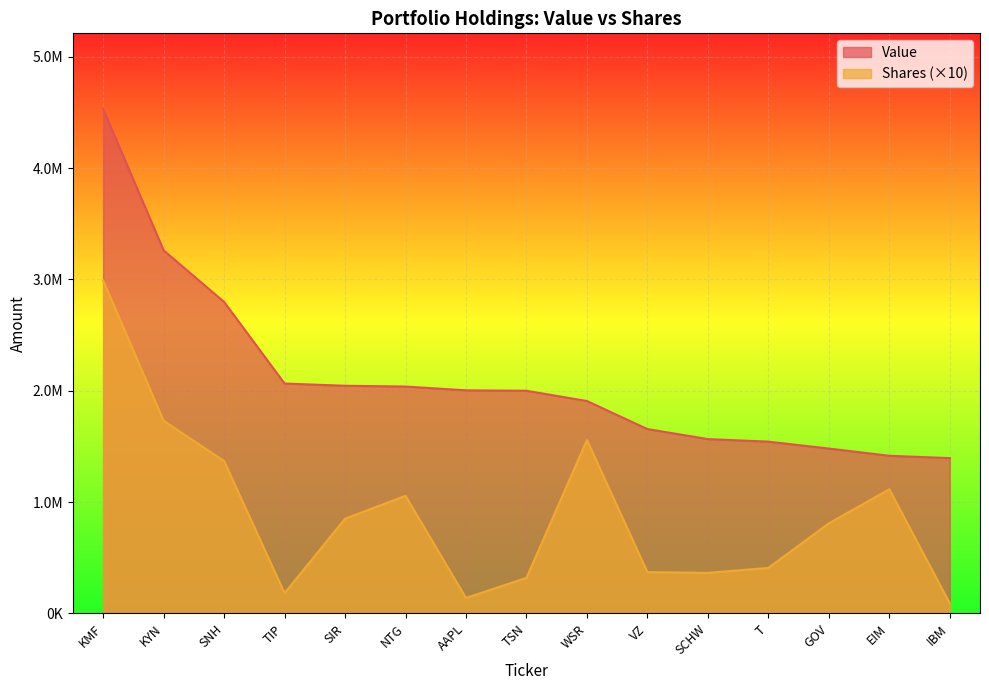

At which category does Shares or principal amount reach its first local valley?

TIP